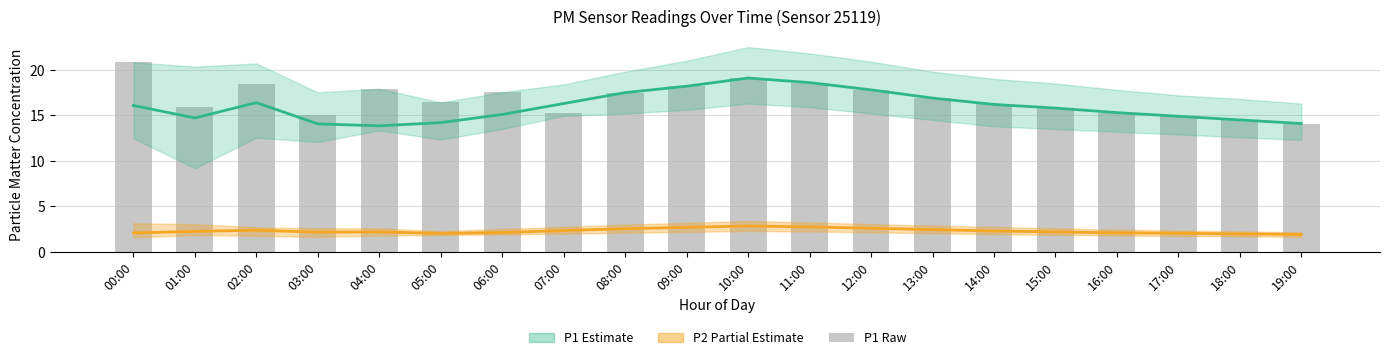

What is the total value across all series at 06:00?

34.8